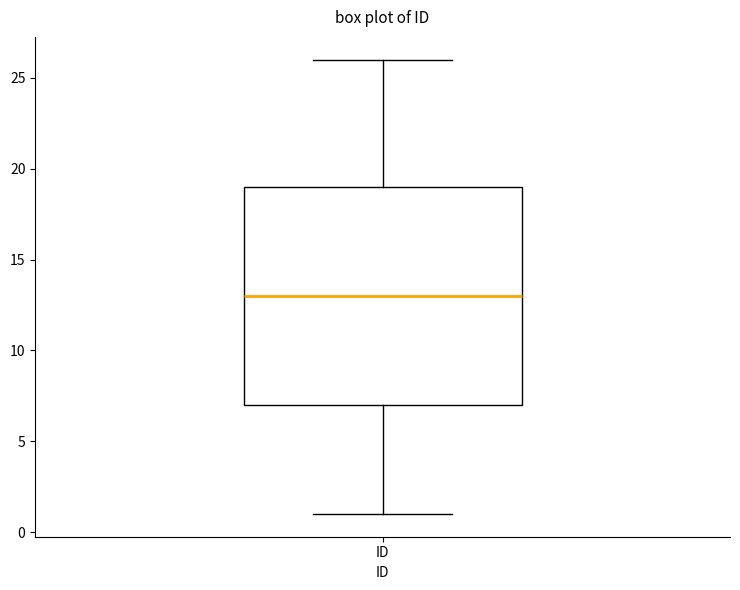

Where does the lower whisker of the box for ID end on the y-axis? The values are not printed on the chart, so give them approximately, as read against the axis.

1